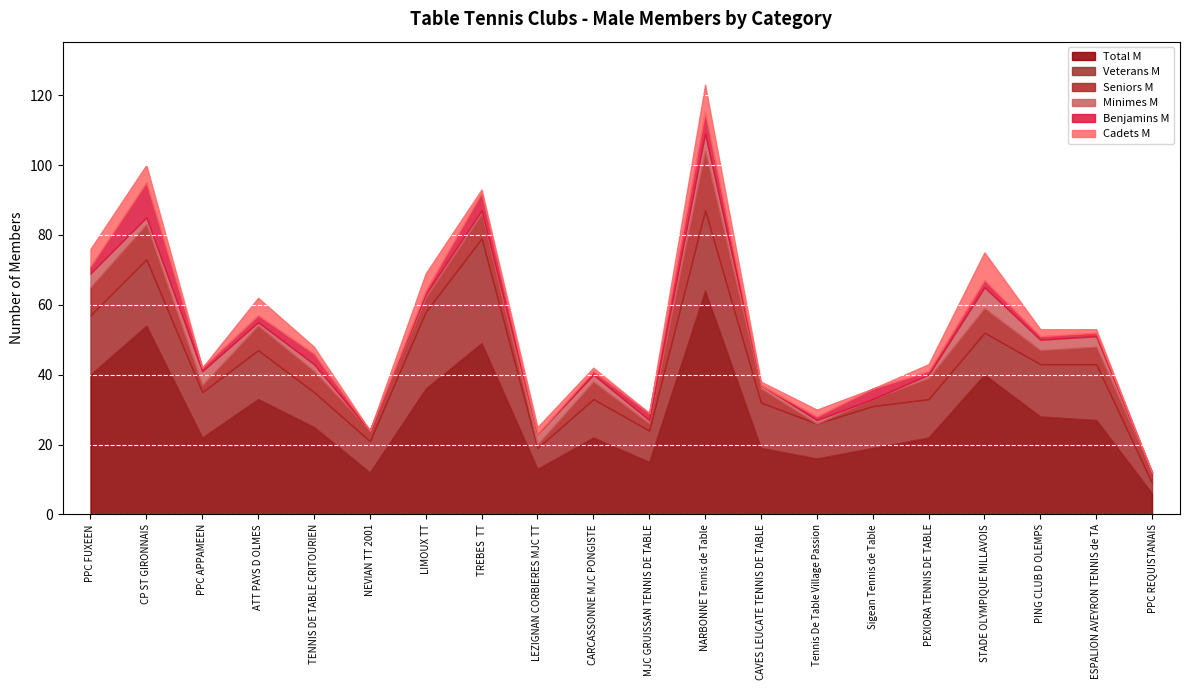

List the series in order of their peak value, lowest first.

Minimes M, Cadets M, Benjamins M, Seniors M, Veterans M, Total M